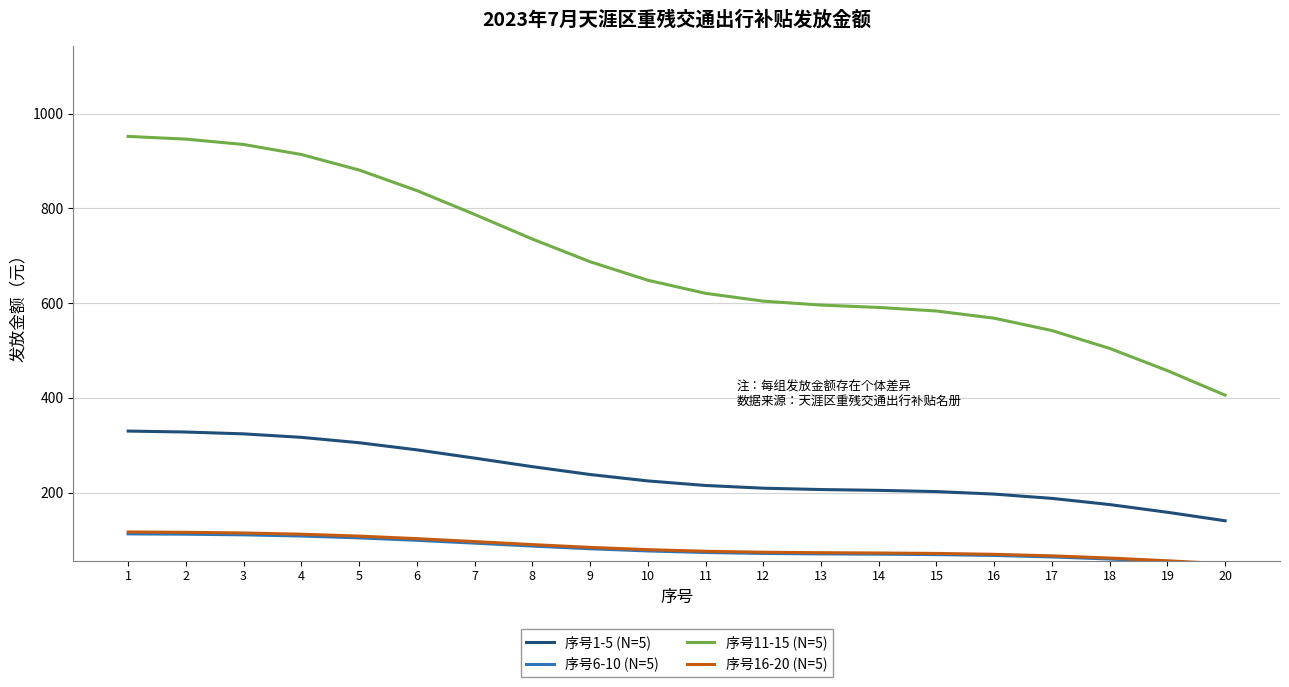

What is the difference between the maximum and minimum values in the 序号1-5 (N=5) series?

189.3